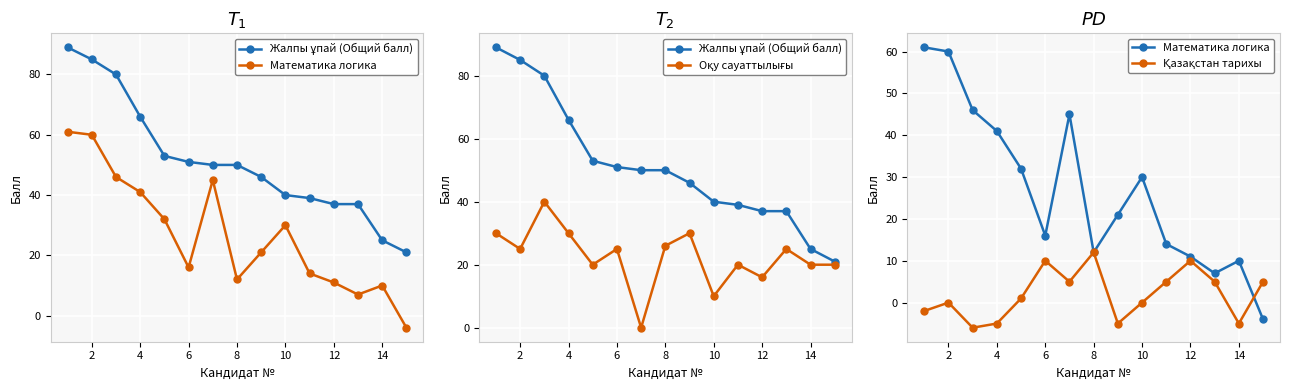

What is the maximum value for Математика логика?

61